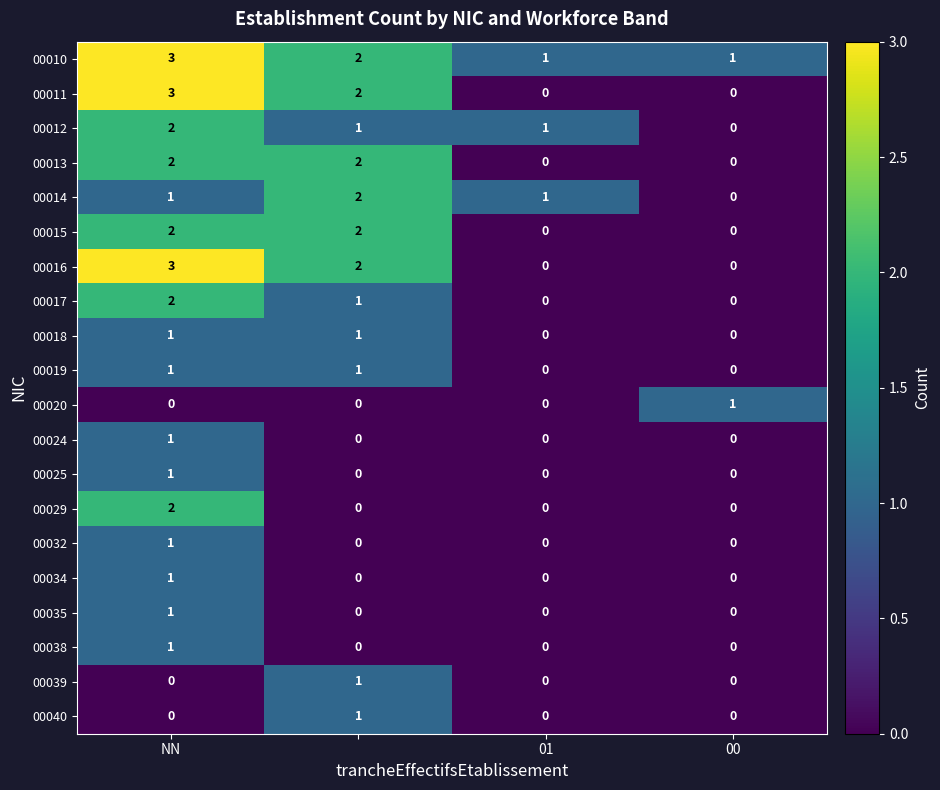

Which series has the largest total across all categories?

00010